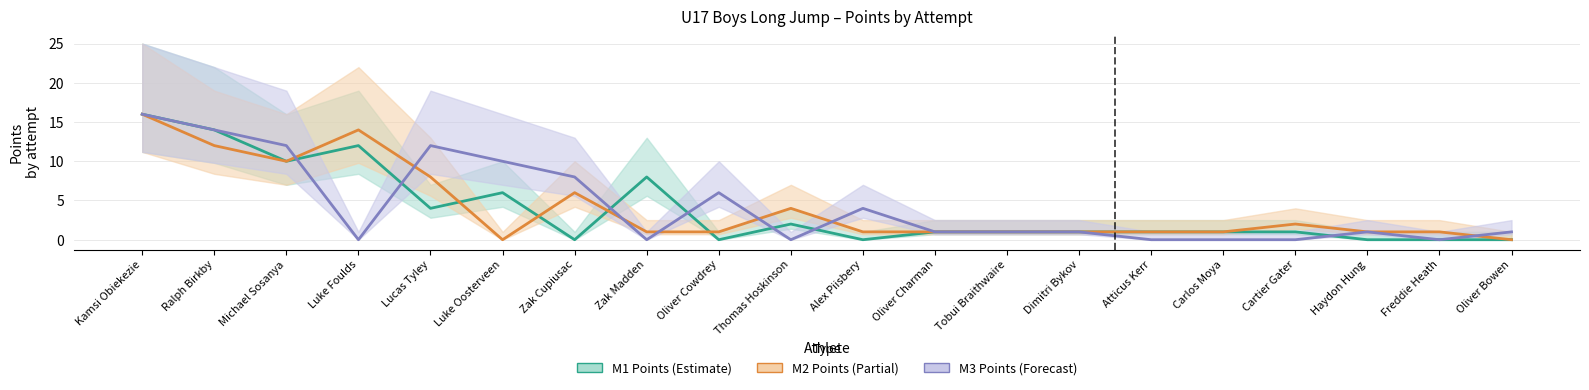

How many times do M2 Points and M3 Points cross each other?

7